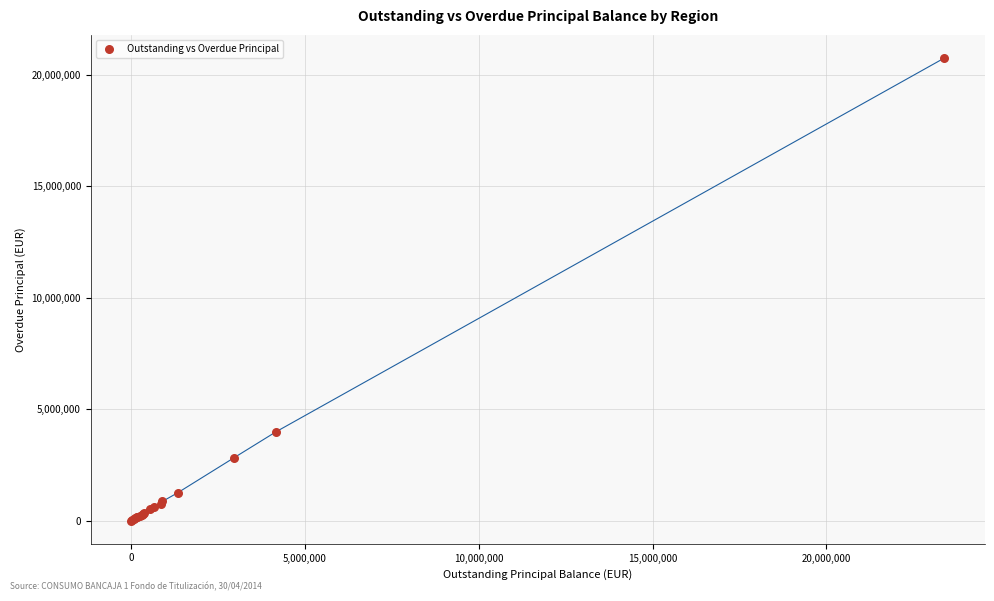

What Y value in the scatter plot is closest to 10373620?

3995860.7